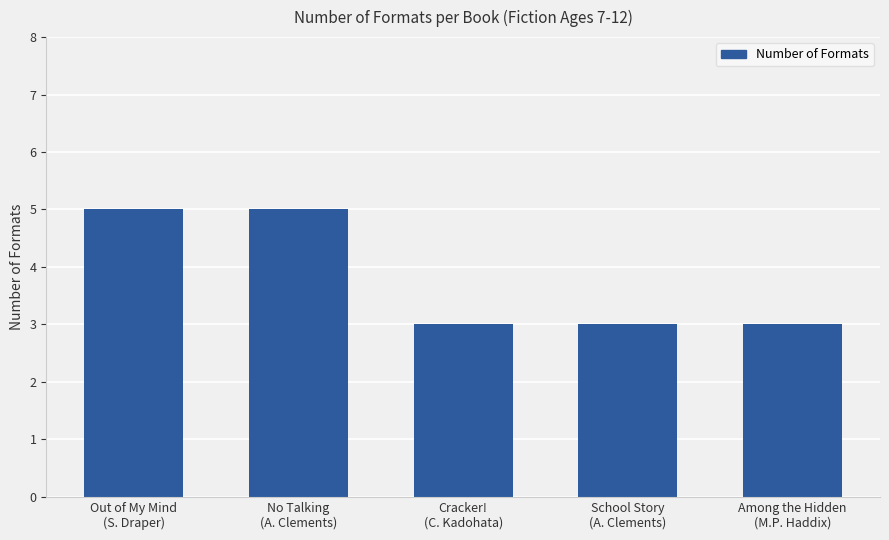

True or false: the data shows 3 at Cracker!
(C. Kadohata).

True